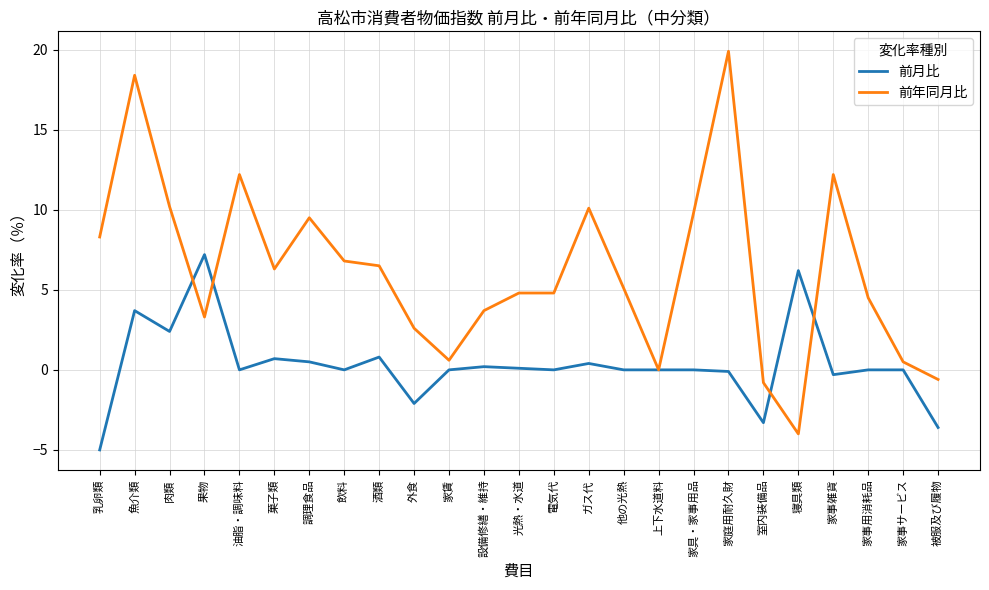

What is the smallest value displayed?

-5.0